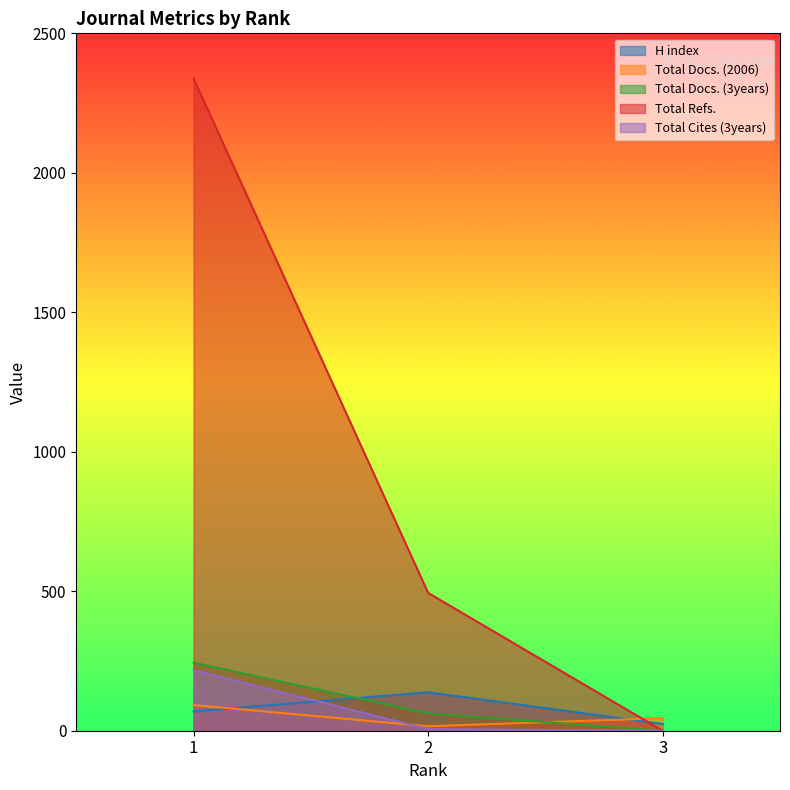

How many lines are shown in the chart?

5